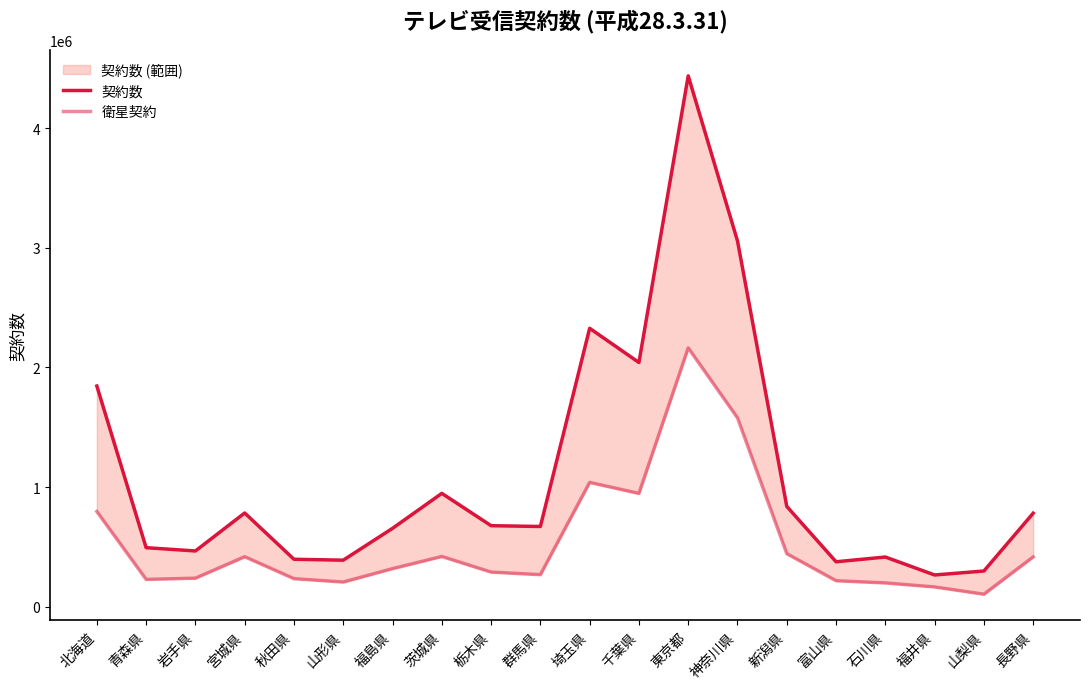

What position from the left is 石川県?

17